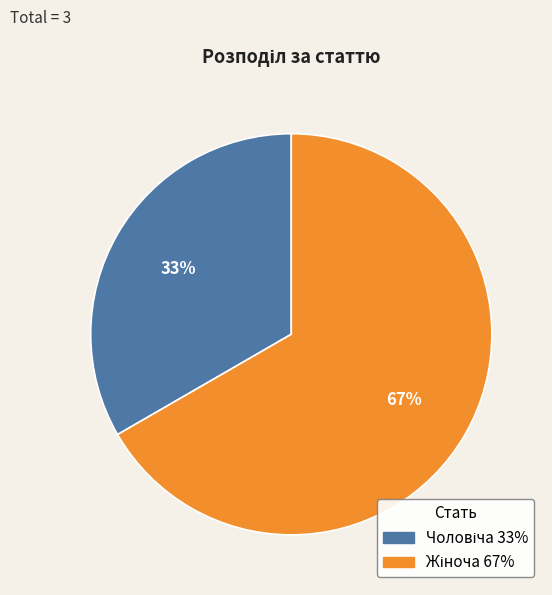

Does any single category account for the majority?

Yes